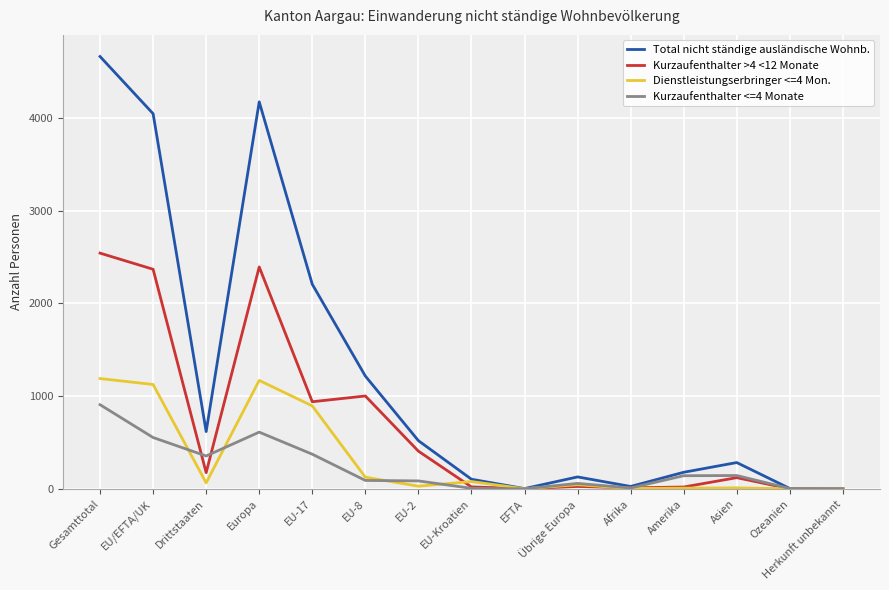

The value of Kurzaufenthalter >4 <12 Monate at EU-8 is 1307. True or false?

False